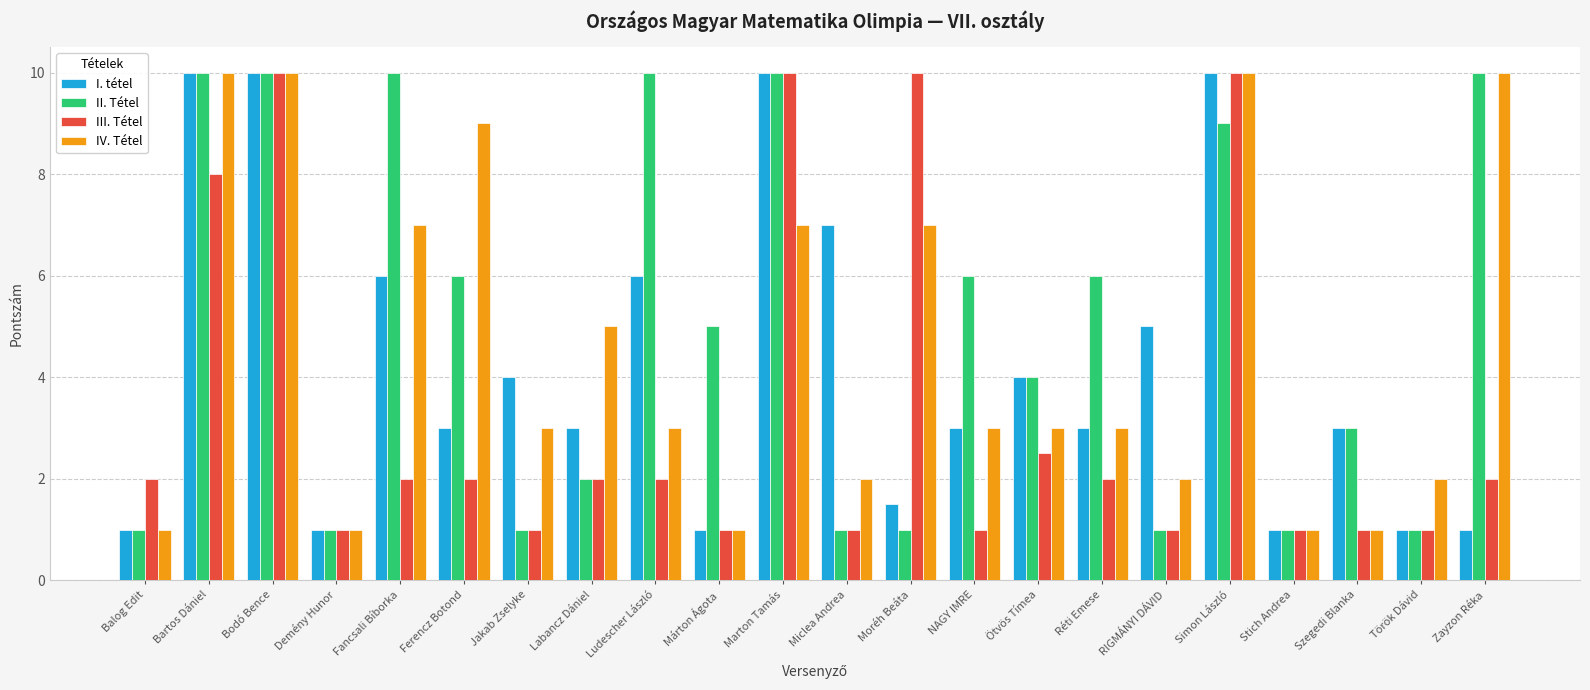

At Moréh Beáta, list the series in order from smallest to largest.

II. Tétel, I. tétel, IV. Tétel, III. Tétel